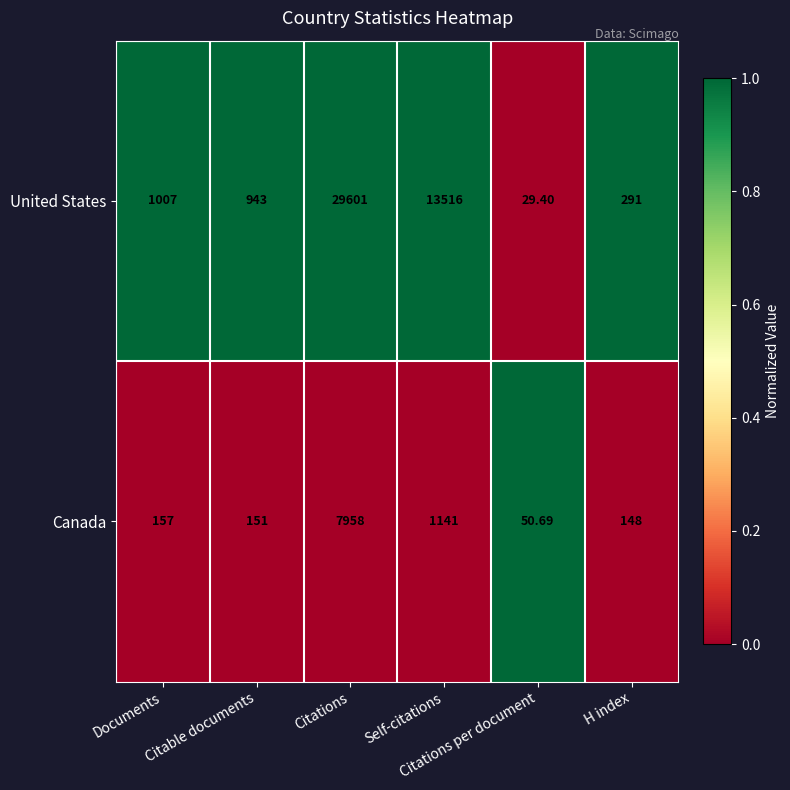

Rank the series by their maximum value, from highest to lowest.

United States, Canada